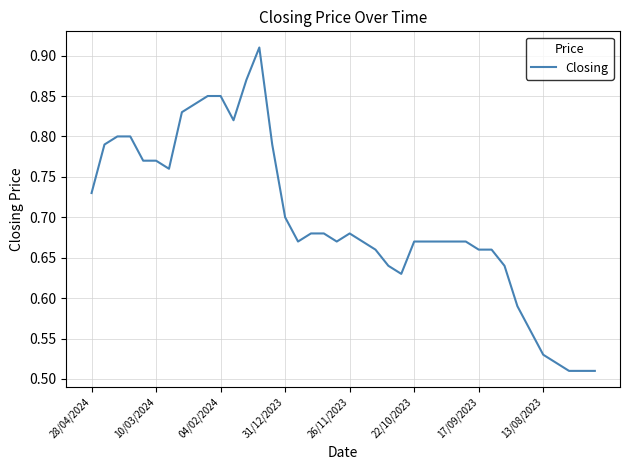

What is the difference between the maximum and minimum values?

0.4